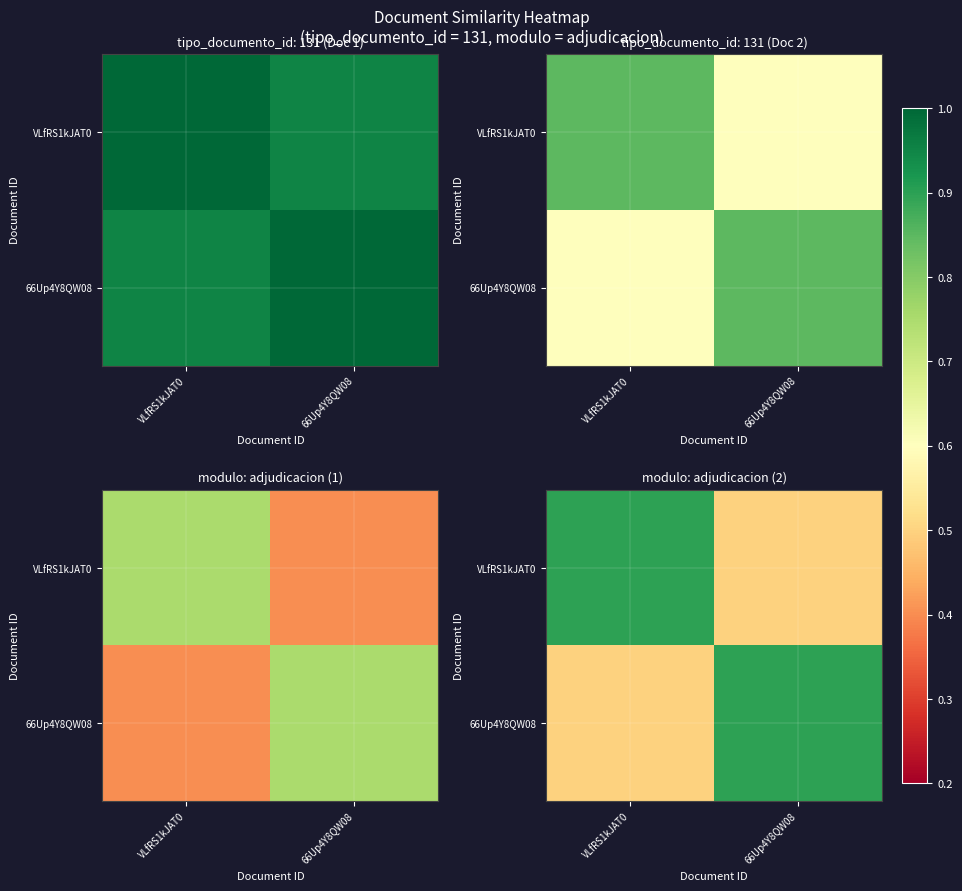

At how many categories does at least one series exceed 0?

2